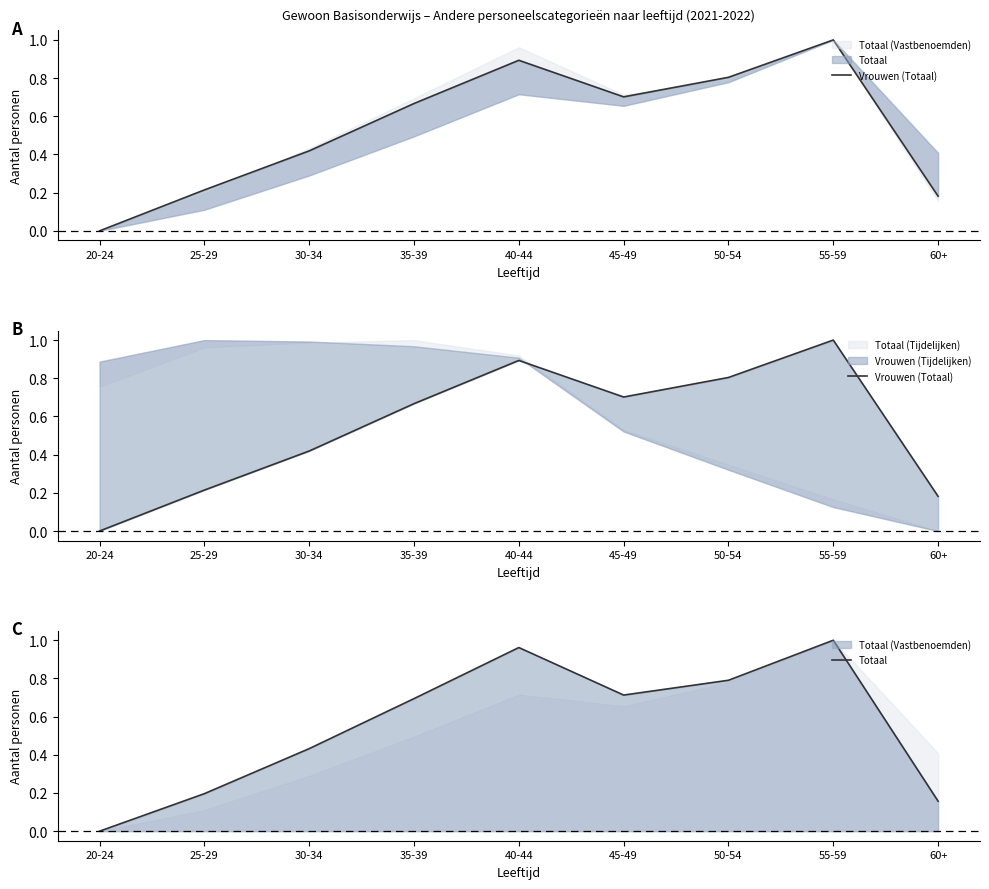

What position from the left is 30-34?

3